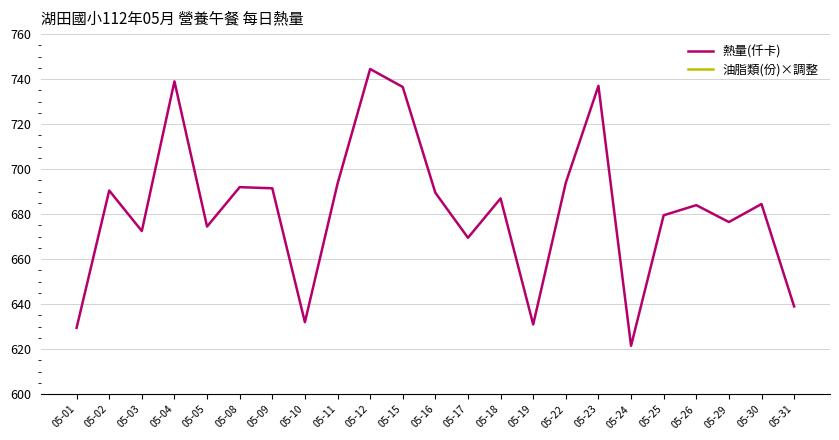

True or false: 油脂類(份)×調整 has more than 0 points higher than both neighbors.

False